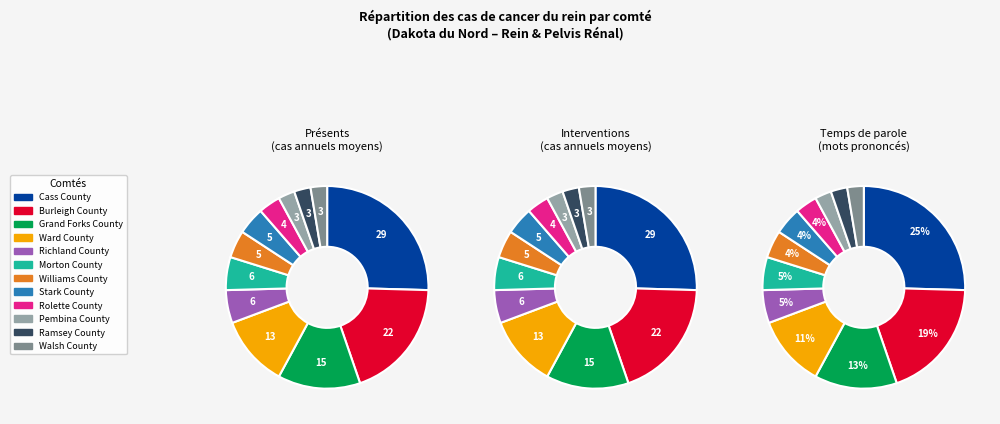

Which category has the biggest portion of the pie?

Cass County